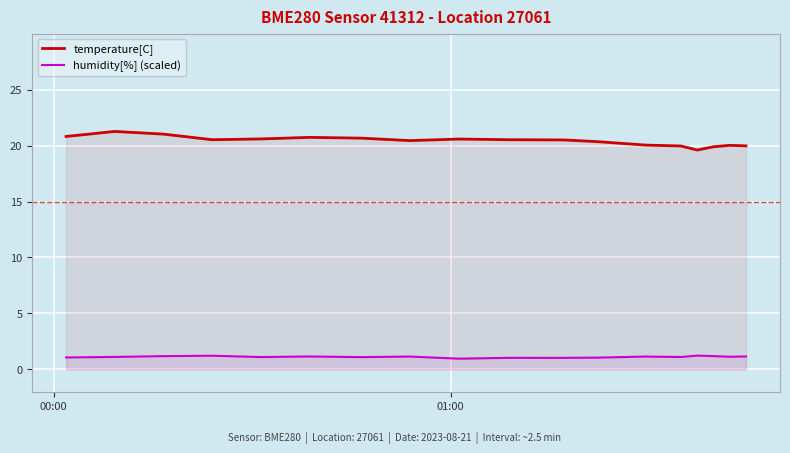

Which series has the largest total across all categories?

temperature[C]